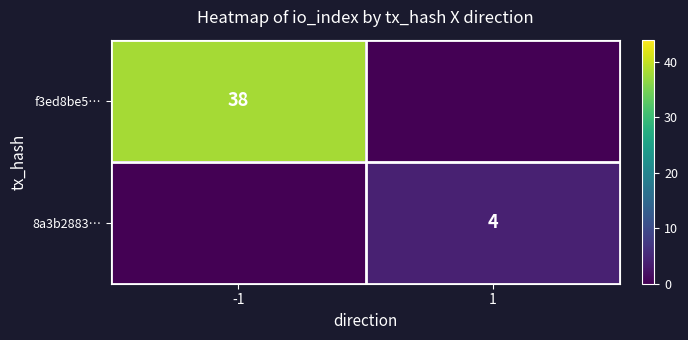

The value of f3ed8be5… at -1 is 38. True or false?

True